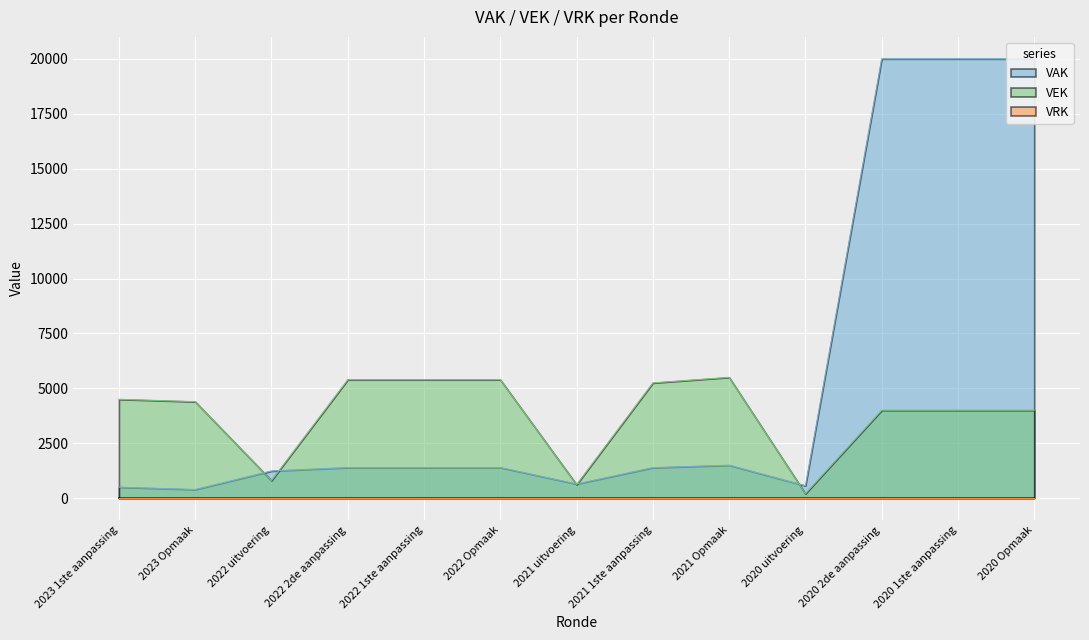

Rank the categories by VAK value from lowest to highest.

2023 Opmaak, 2023 1ste aanpassing, 2020 uitvoering, 2021 uitvoering, 2022 uitvoering, 2021 1ste aanpassing, 2022 2de aanpassing, 2022 1ste aanpassing, 2022 Opmaak, 2021 Opmaak, 2020 2de aanpassing, 2020 1ste aanpassing, 2020 Opmaak